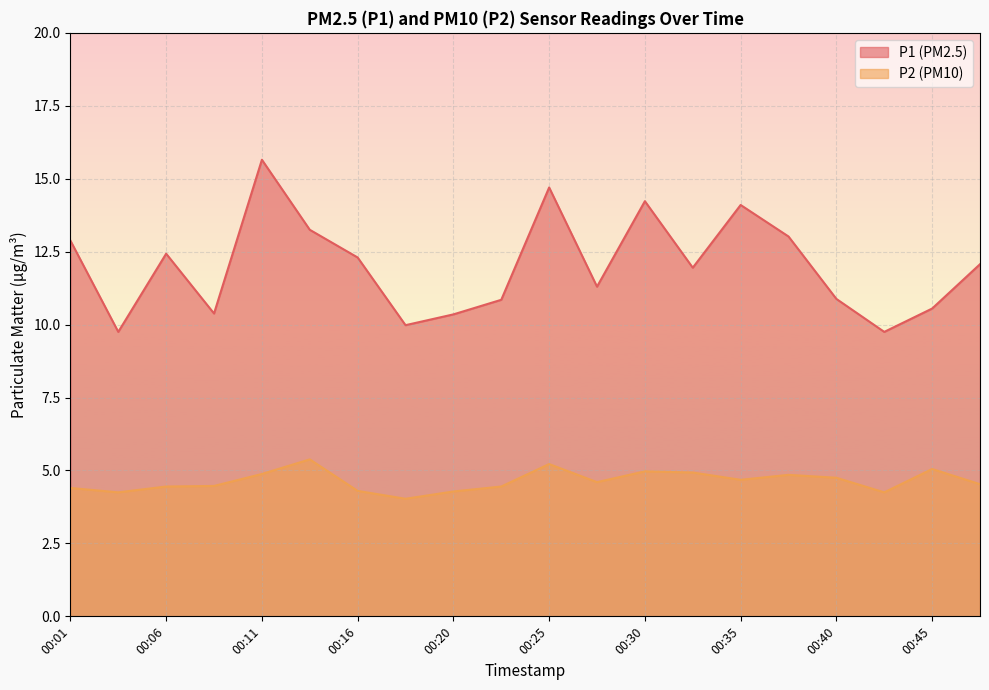

What is the smallest value displayed?

4.0